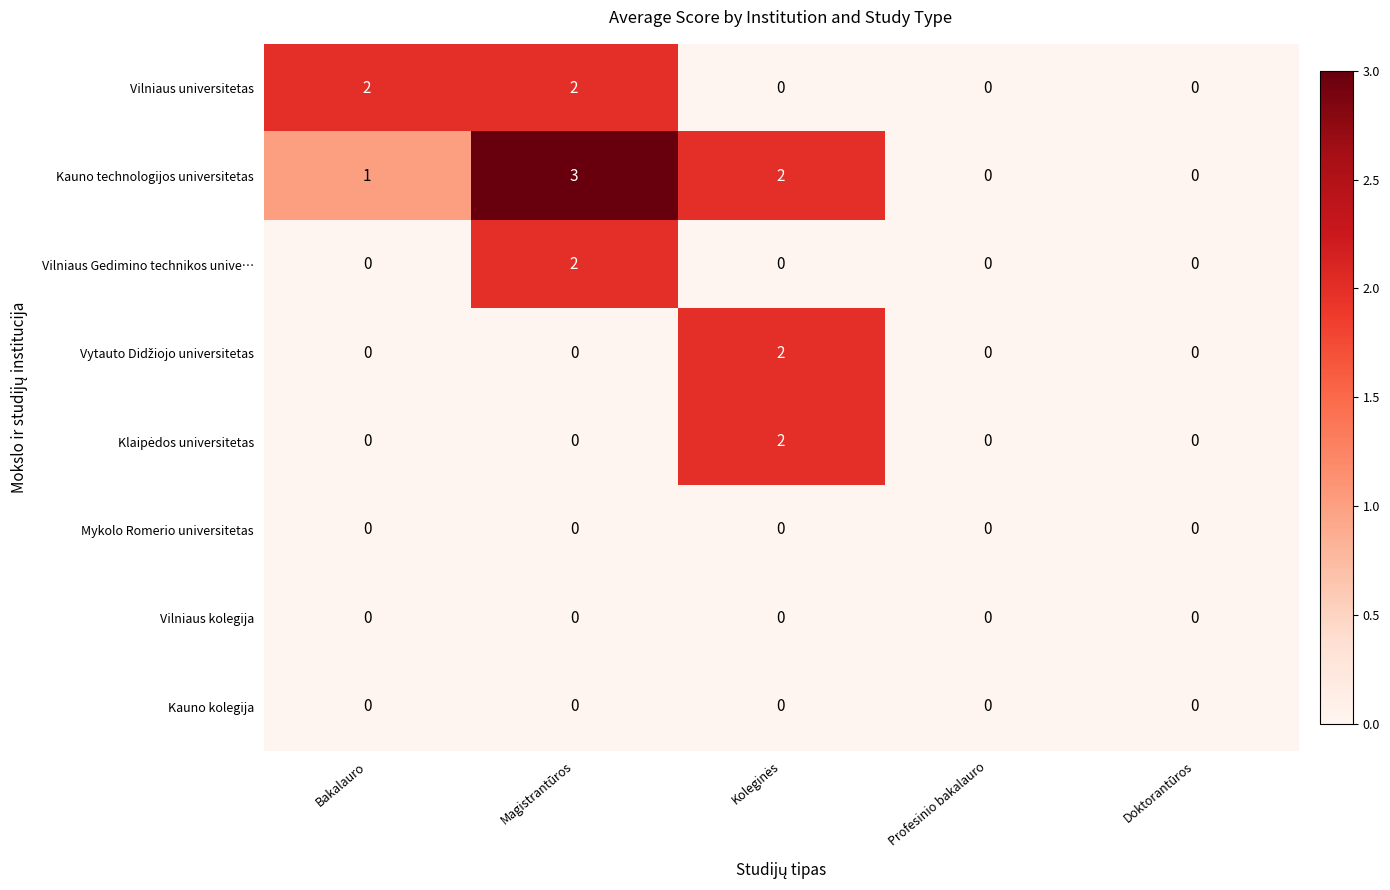

What is the difference between the highest and lowest values at Magistrantūros?

3